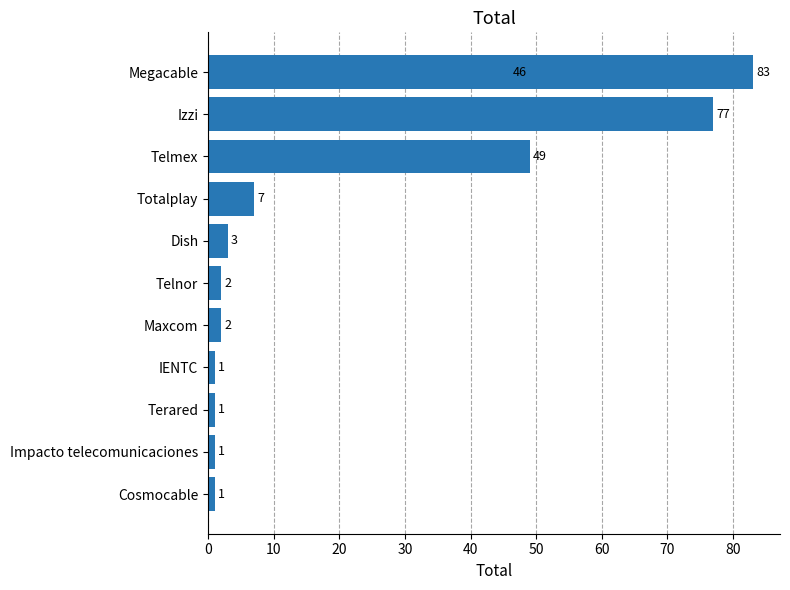

Reading right to left, what are all the values shown in this chart?

1	1	1	1	2	2	3	7	46	49	77	83